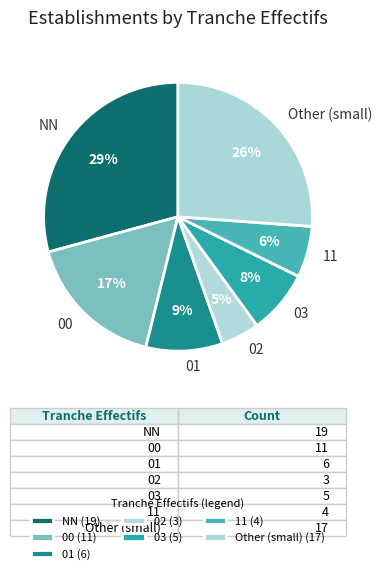

Which has a higher value, 02 or 03?

03